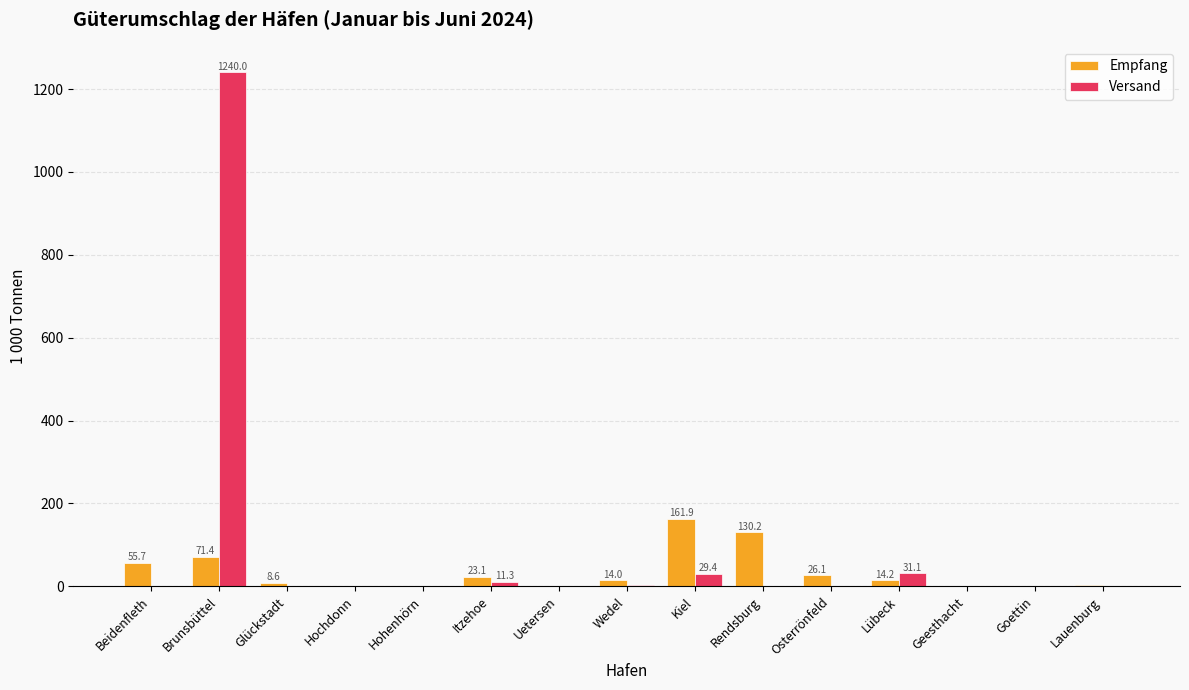

At which label does Empfang reach its peak?

Kiel